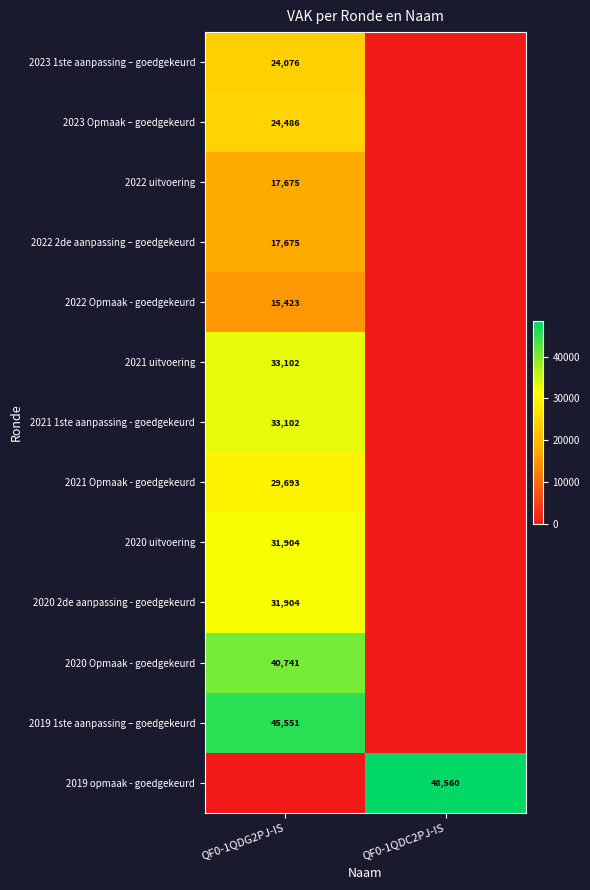

The value of 2021 uitvoering at QF0-1QDG2PJ-IS is 49038. True or false?

False